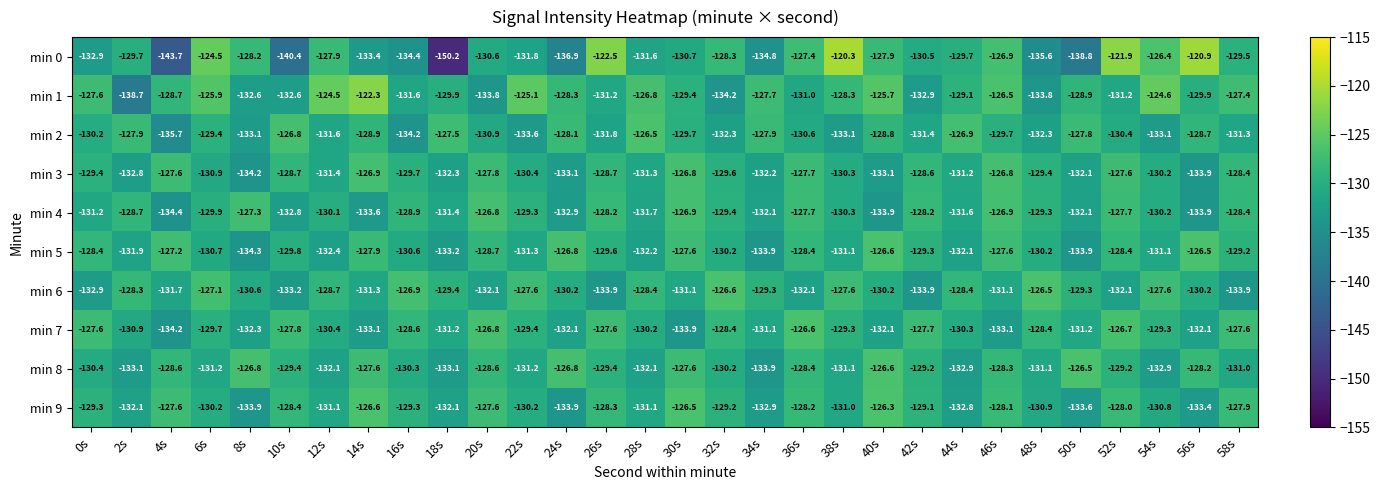

Which series has the largest total across all categories?

min 1